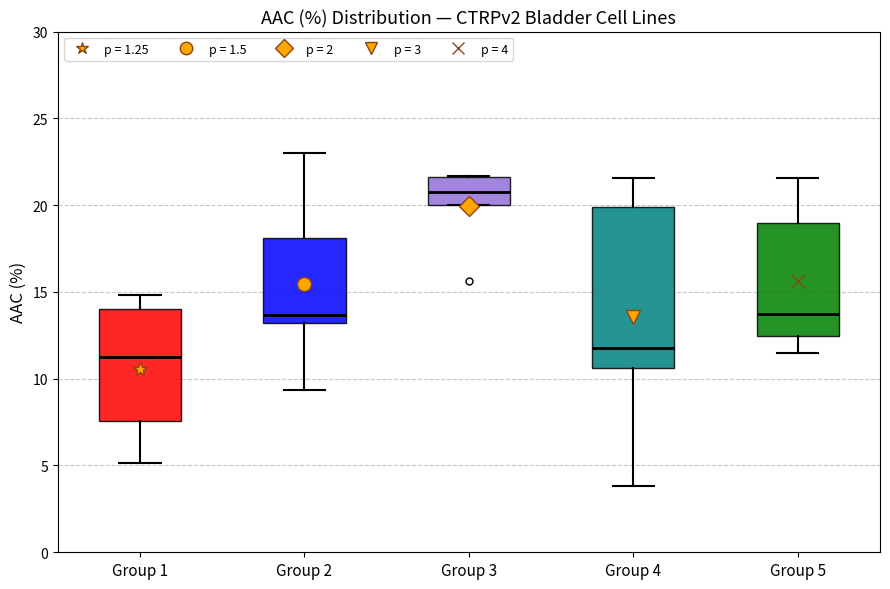

Reading left to right, read every box against the y-axis: the position of its median line, the range the box covers, and the ends of its whiskers. The values are not printed on the chart, so give them approximately, as read against the axis.

Group 1: median 11.0, box 7.5 to 14.0, whiskers 5.0 to 15.0
Group 2: median 13.5, box 13.0 to 18.0, whiskers 9.5 to 23.0
Group 3: median 21.0, box 20.0 to 21.5, whiskers 20.0 to 21.5
Group 4: median 12.0, box 10.5 to 20.0, whiskers 4.0 to 21.5
Group 5: median 13.5, box 12.5 to 19.0, whiskers 11.5 to 21.5